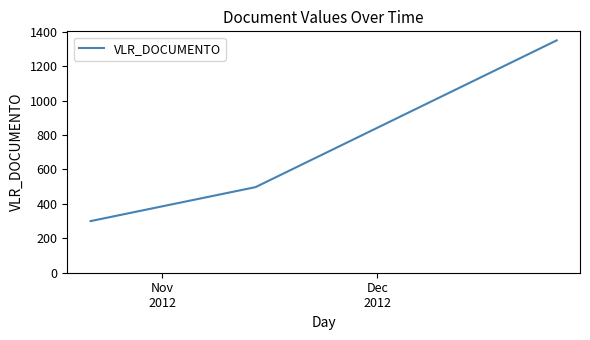

Is this an area chart (filled region under the line)?

No